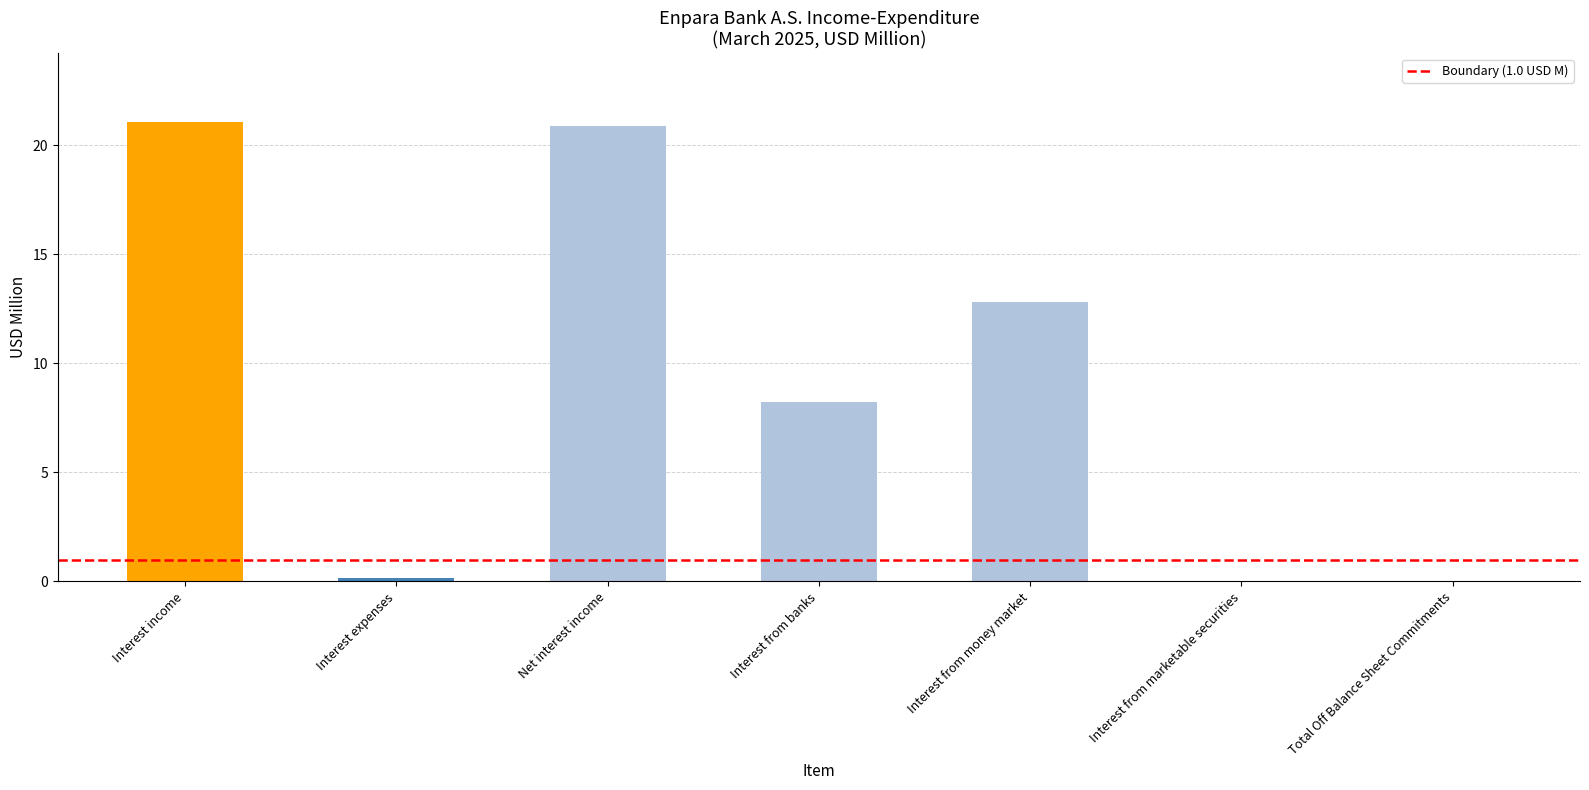

What is the sum of the values at Interest from money market and Interest from banks?

21.0